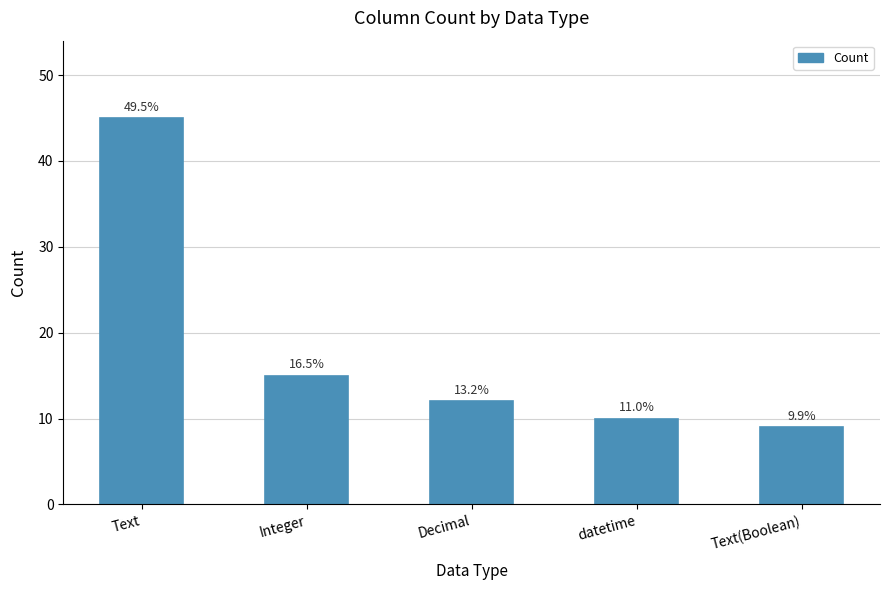

Which has a higher value, Text(Boolean) or datetime?

datetime